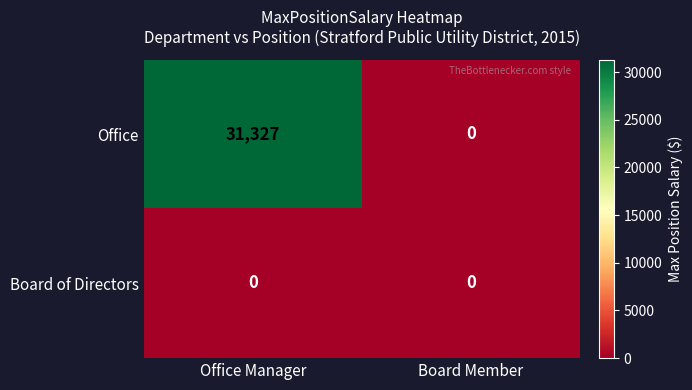

List the series in order of their overall mean, lowest first.

Board of Directors, Office